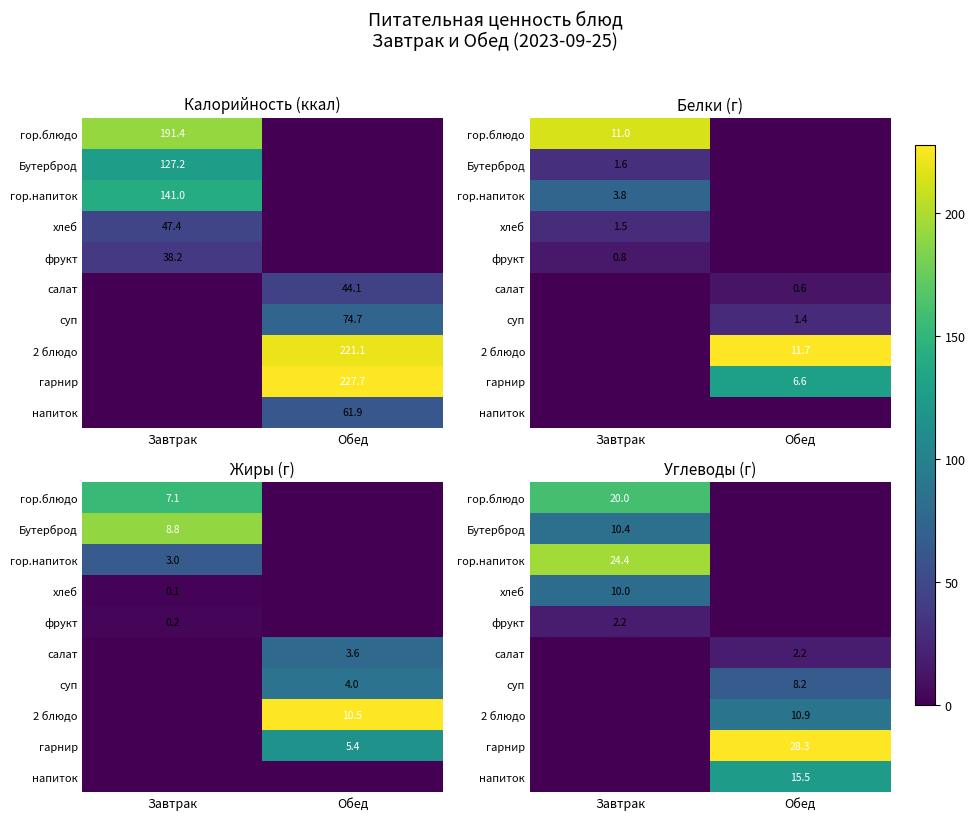

What is the difference between the фрукт values at Завтрак and Обед?

2.2